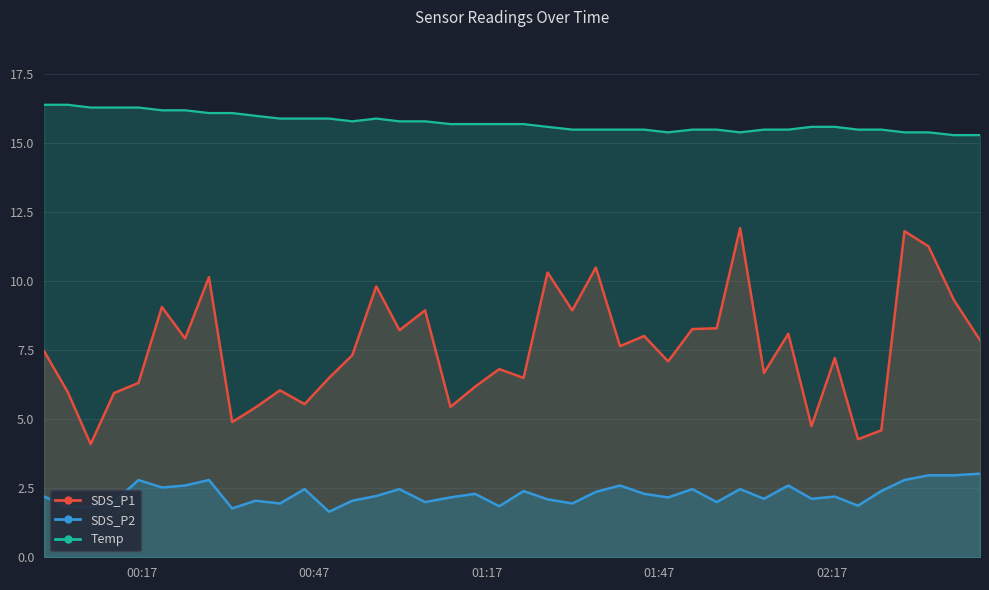

How many data points does each series have?

40